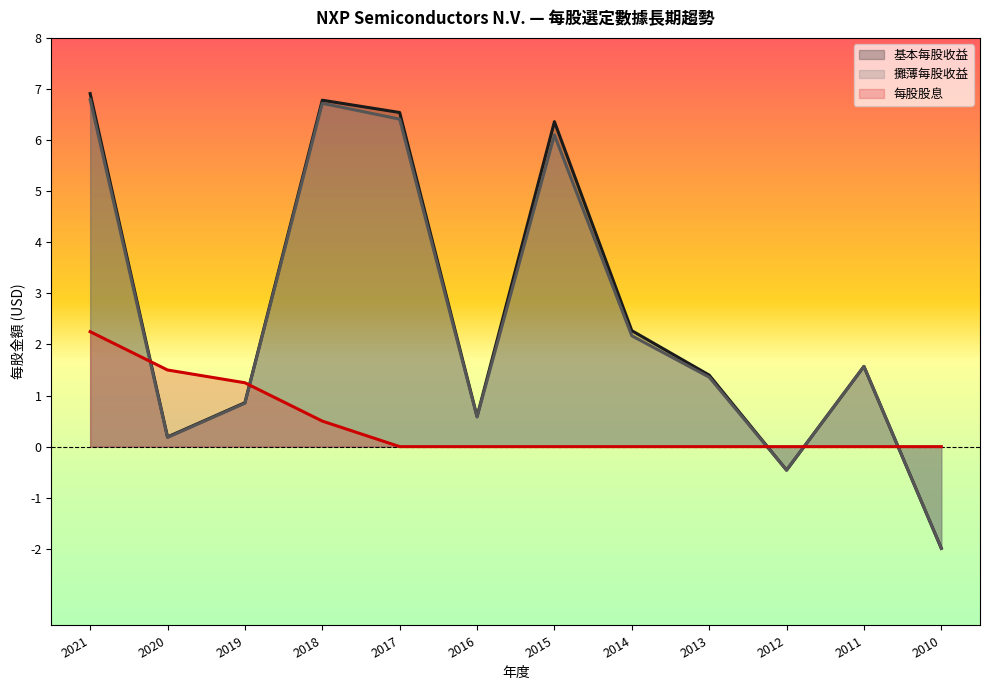

What is the difference between the maximum and minimum values in the 攤薄每股收益 series?

8.8